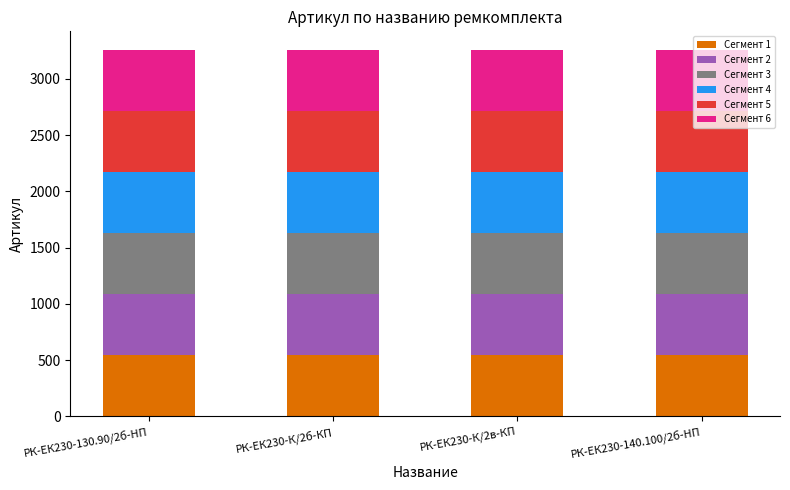

What is the lowest value of the Сегмент 1 series?

542.5